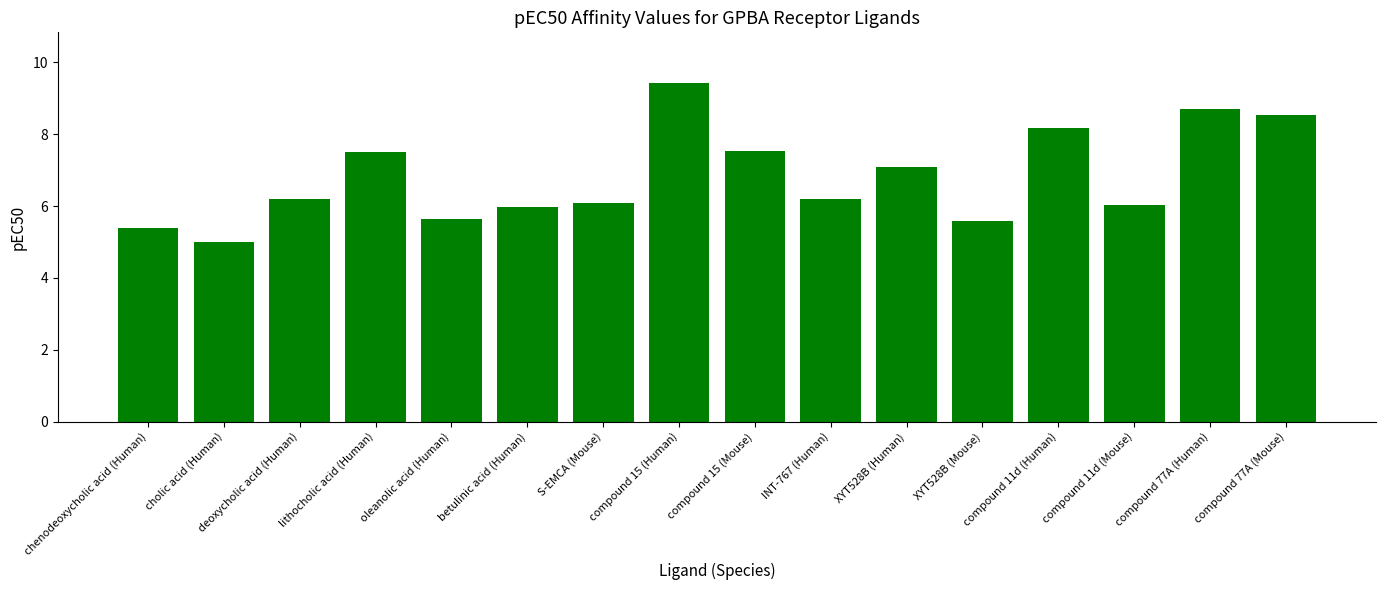

The chart shows a value of 8.7 at compound 77A (Human). True or false?

True